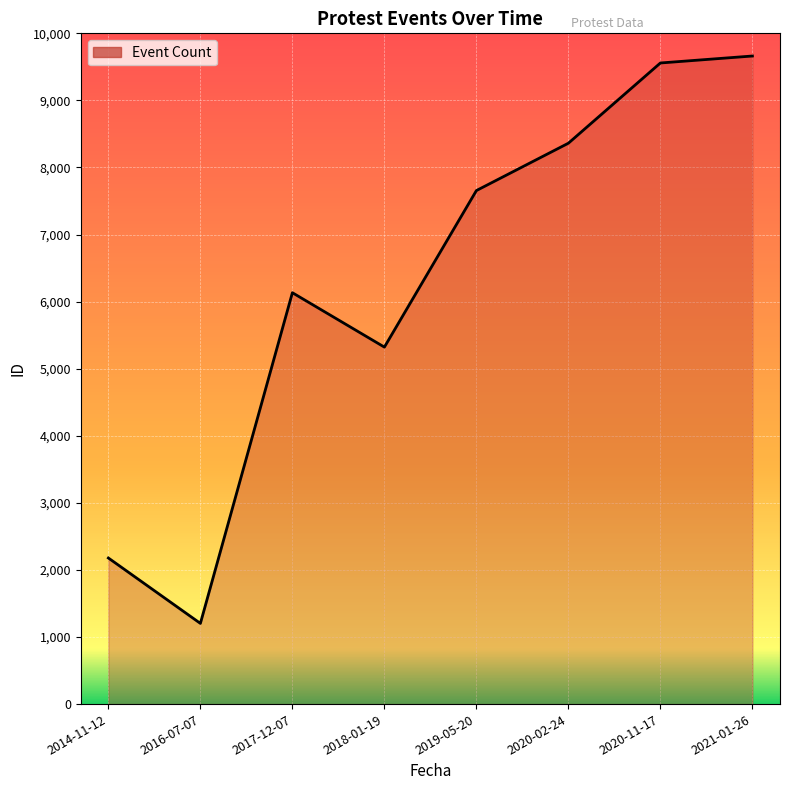

What is the smallest value displayed?

1203